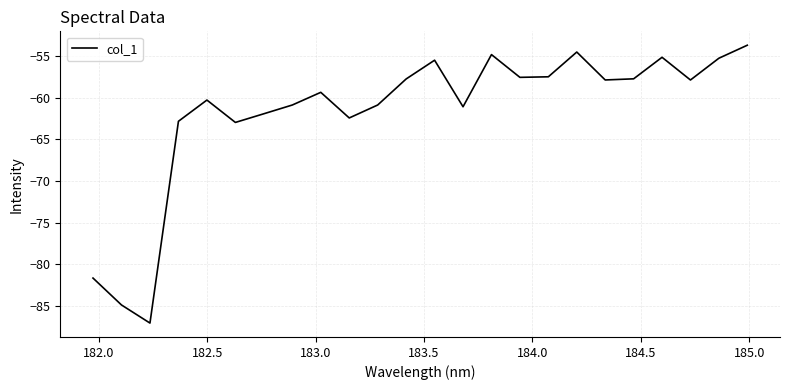

What is the smallest value displayed?

-87.0